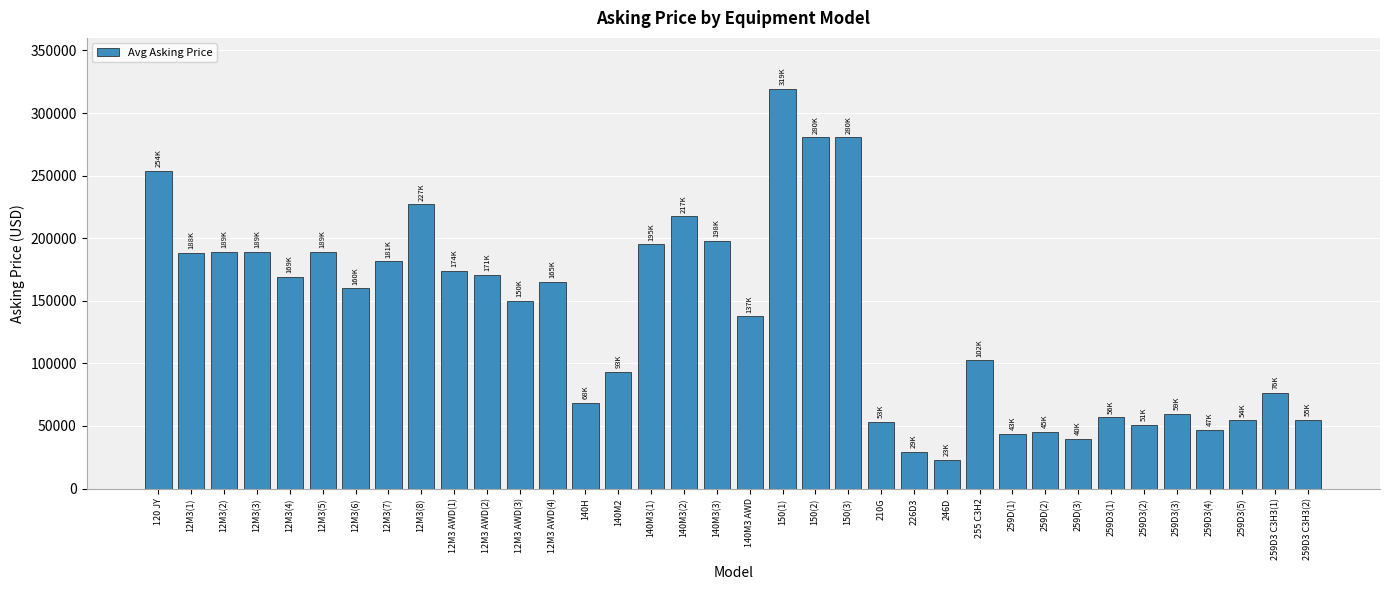

True or false: the data shows 271044 at 140M3(3).

False